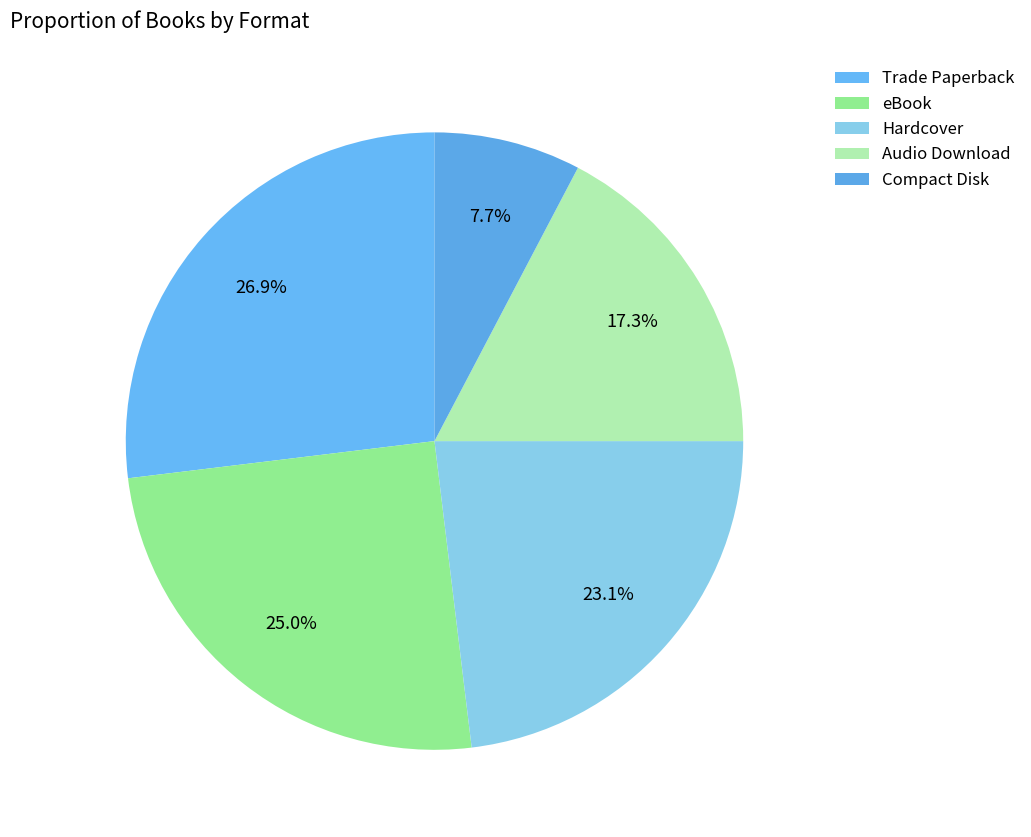

What percentage is NOT represented by Compact Disk?

92.3%